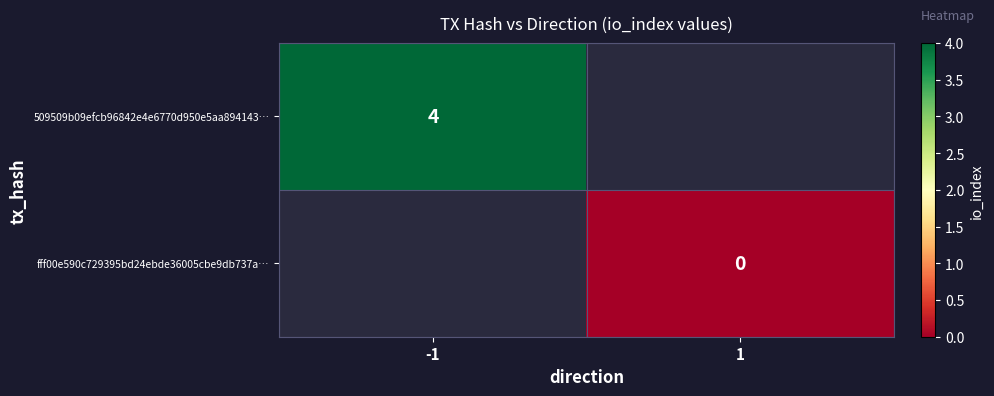

What is the maximum value shown in the chart?

4.0